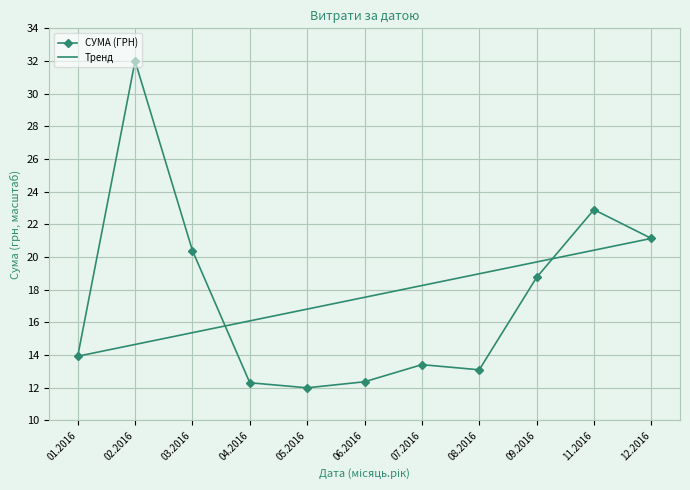

Which series has the widest spread of values?

СУМА (ГРН)